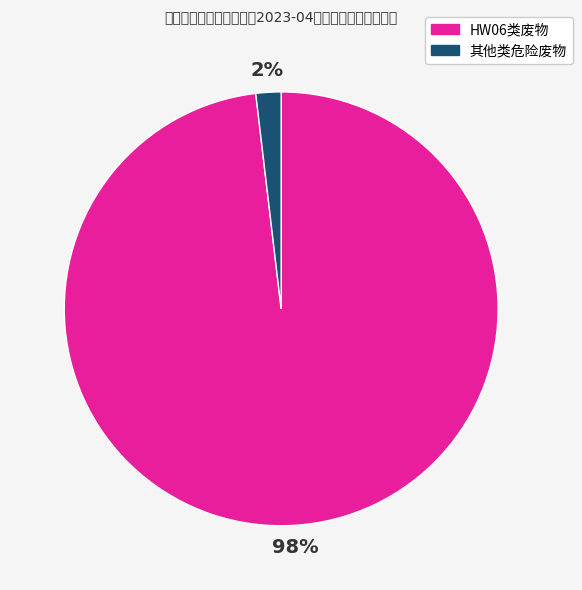

Is there a majority slice in this chart?

Yes